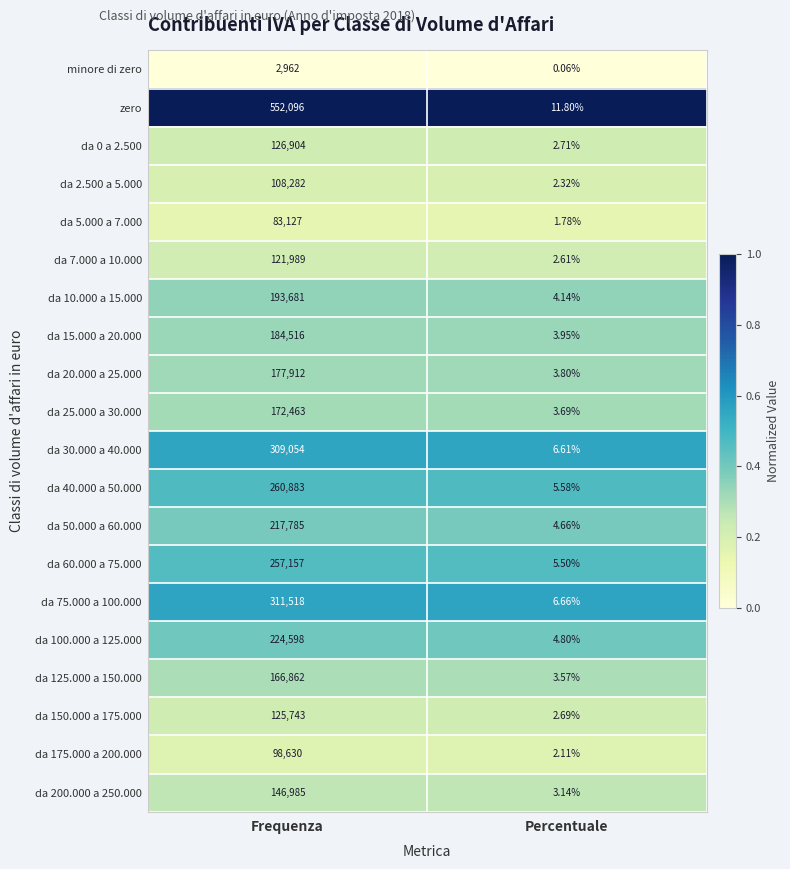

Which series has the widest spread of values?

zero